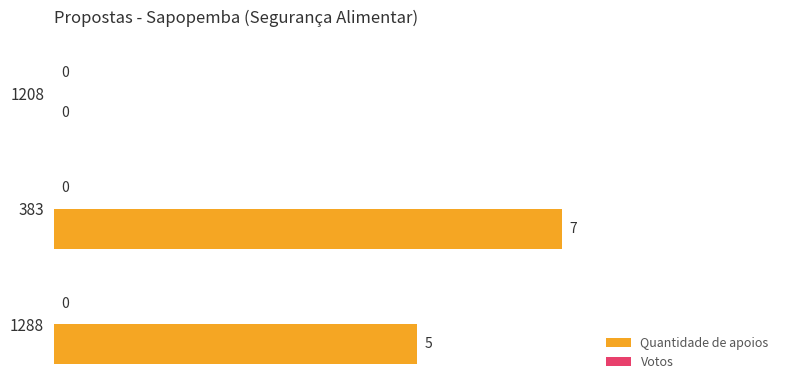

What is the change in value from 1288 to 1208?

-5